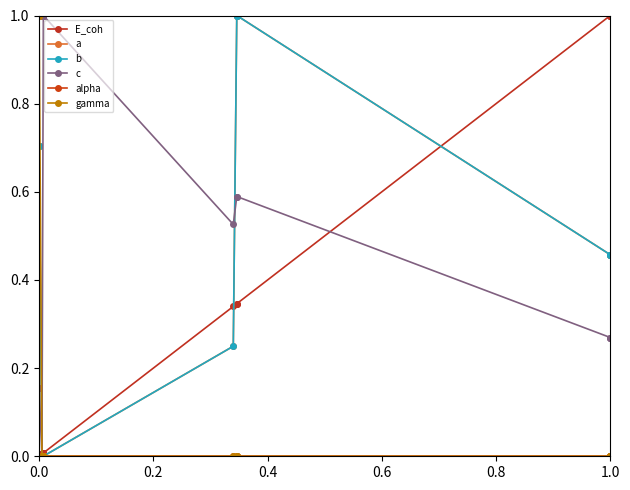

Does the chart have visible grid lines?

No